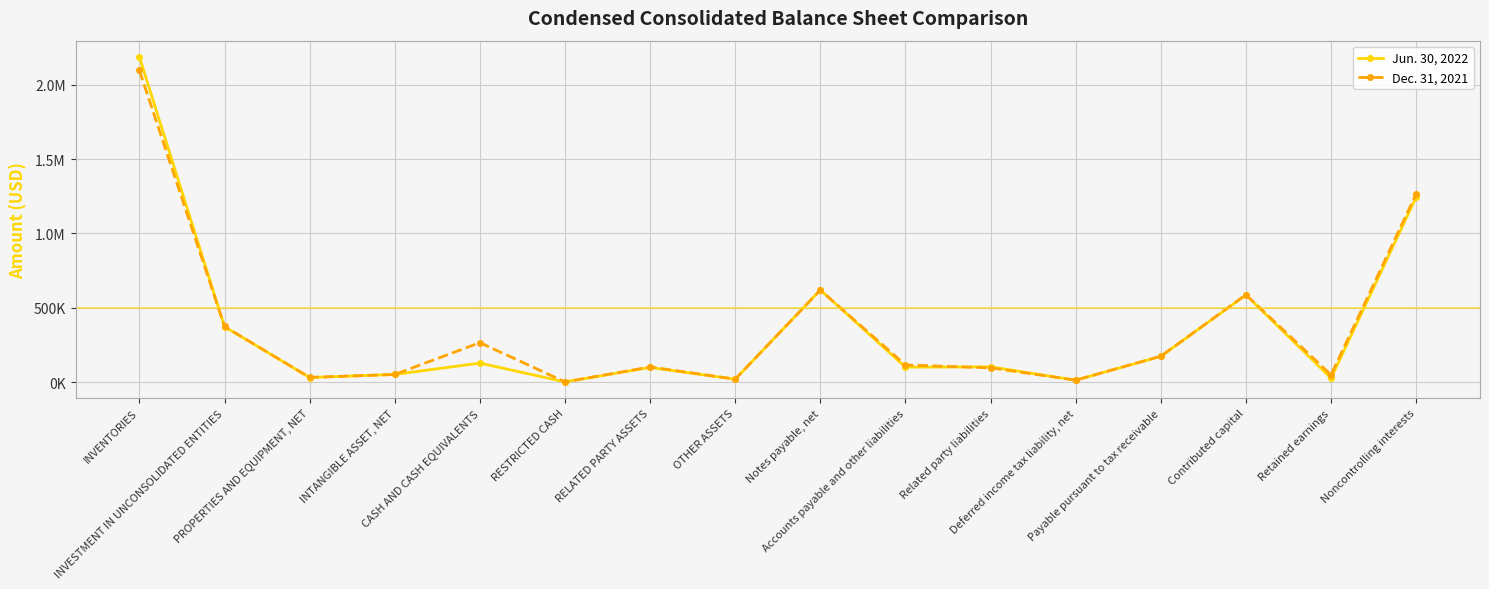

What are all the series names shown in the legend?

Jun. 30, 2022, Dec. 31, 2021